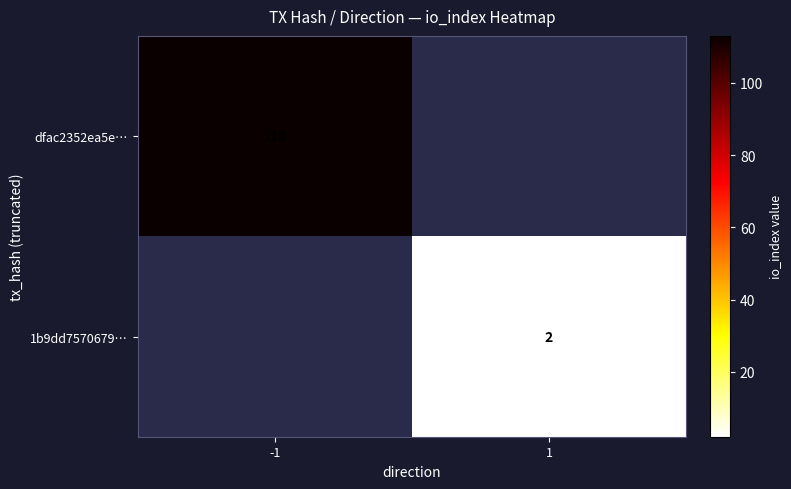

The value of dfac2352ea5e… at -1 is 113. True or false?

True